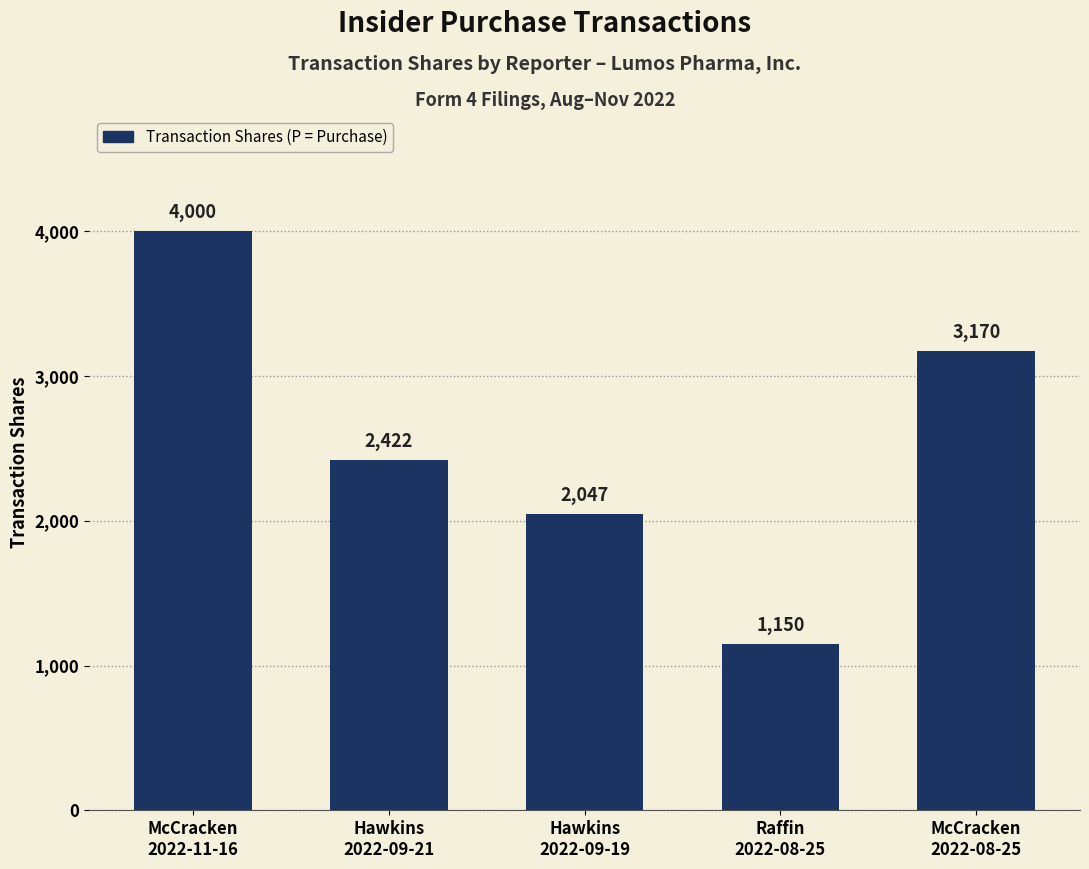

Does the chart contain stacked bars?

No